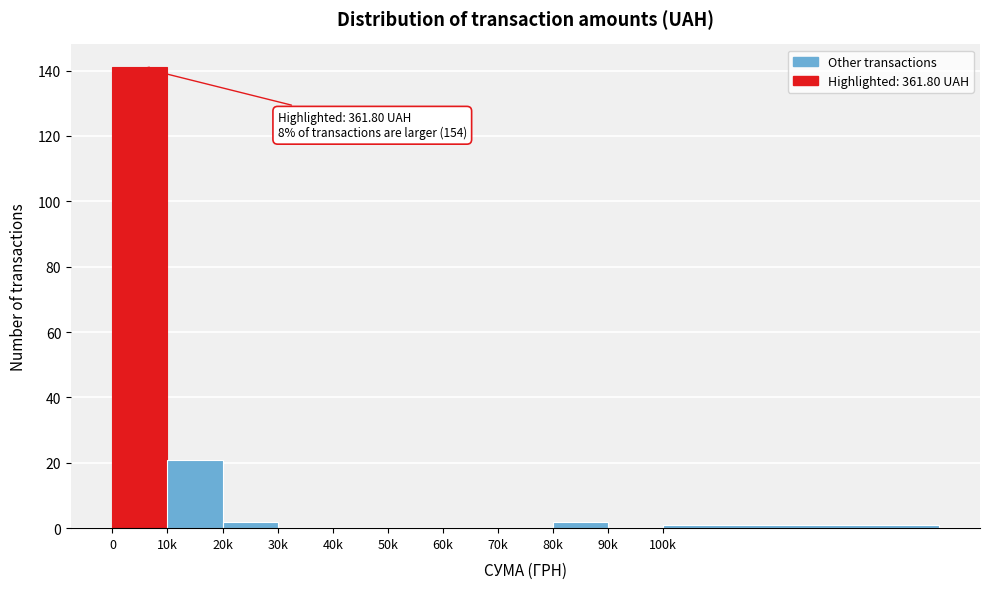

Reading right to left, transcribe all the data shown in this chart.

100k=1	90k=0	80k=2	70k=0	60k=0	50k=0	40k=0	30k=0	20k=2	10k=21	0=141